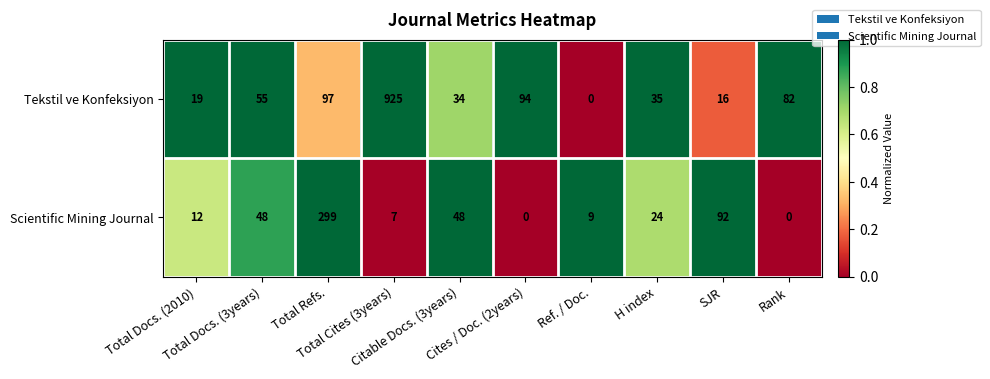

Which series has the largest total across all categories?

Tekstil ve Konfeksiyon